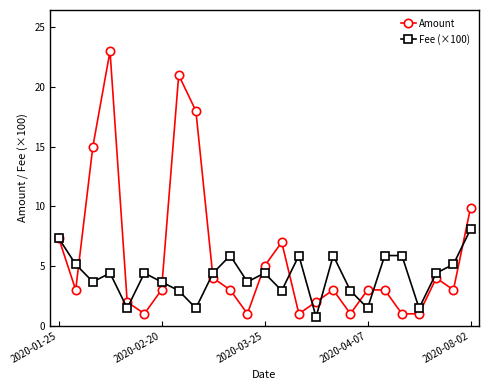

What is the minimum value shown in the chart?

0.7